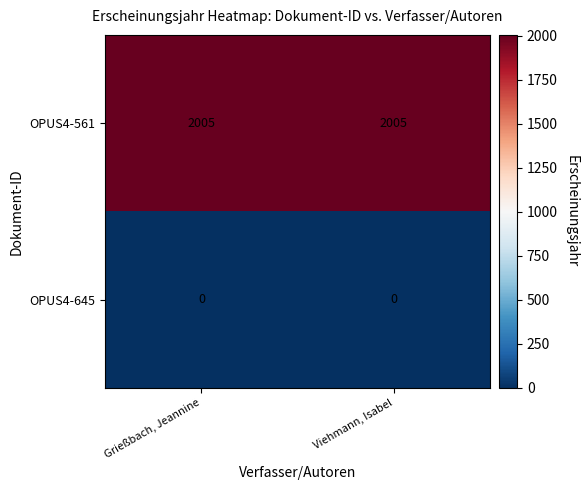

What is the difference between the highest and lowest values at Grießbach, Jeannine?

2005